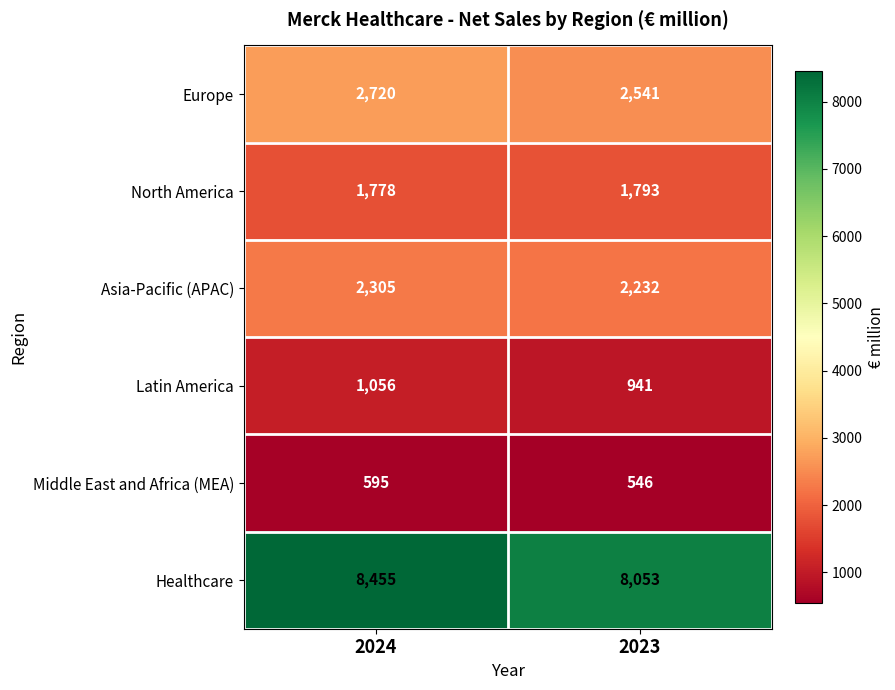

Reading right to left, what are all the values shown in this chart?

Europe: 2541	2720
North America: 1793	1778
Asia-Pacific (APAC): 2232	2305
Latin America: 941	1056
Middle East and Africa (MEA): 546	595
Healthcare: 8053	8455